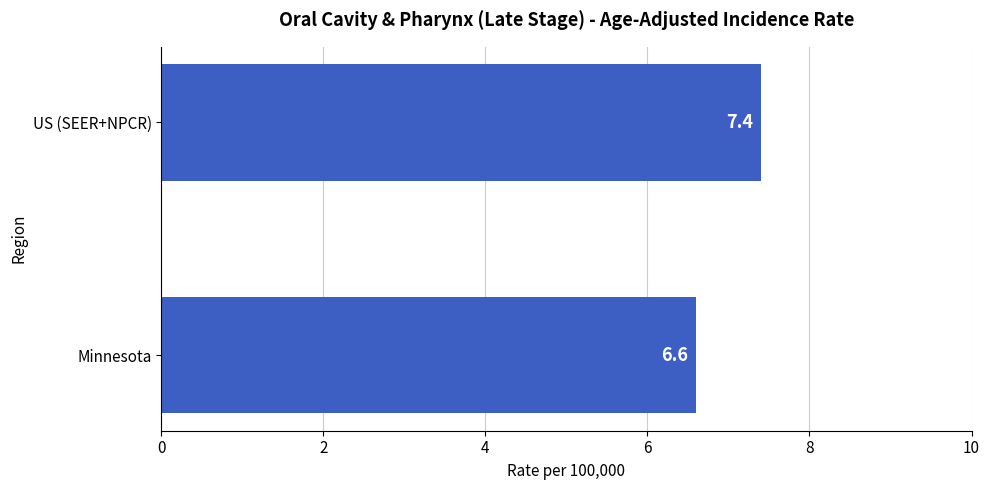

What is the sum of all values?

14.0